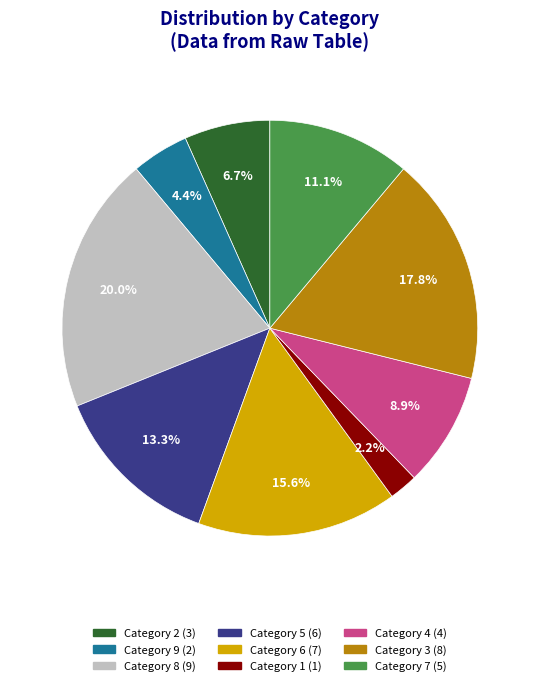

To the nearest percent, what is the average slice percentage?

11%